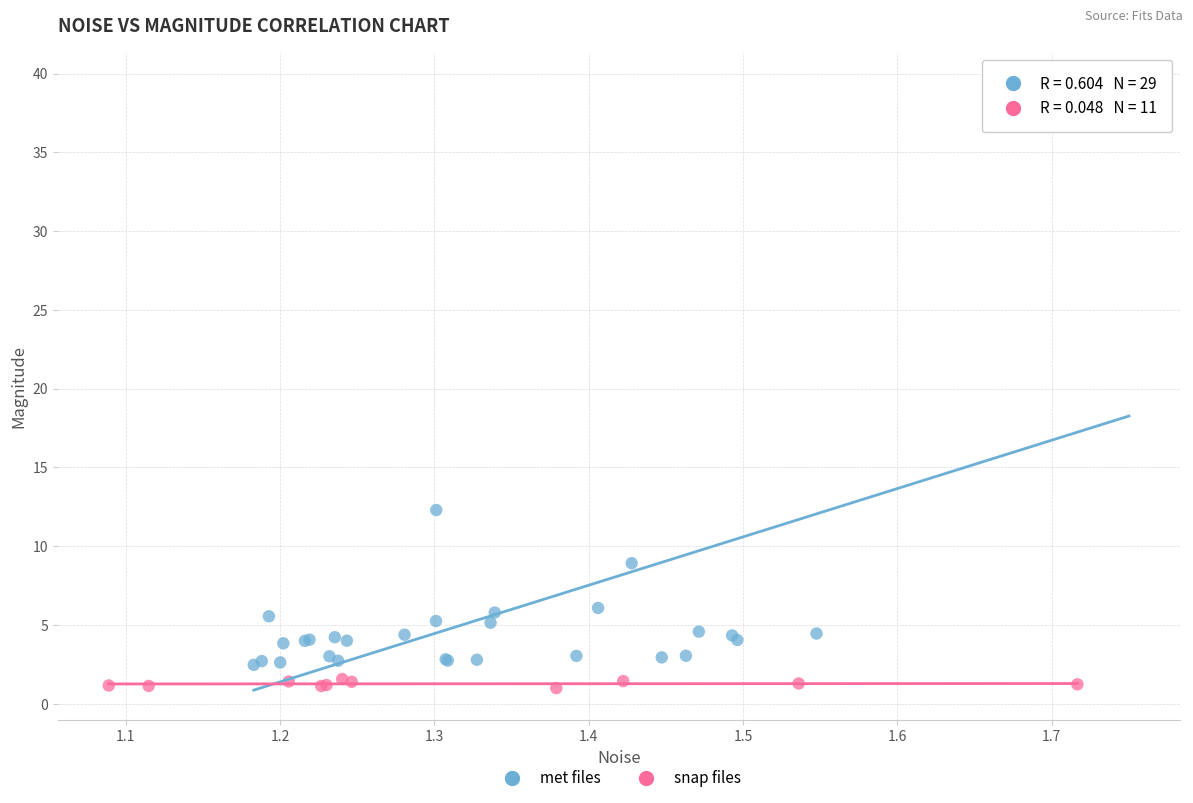

Which series contains the highest Y value?

met files